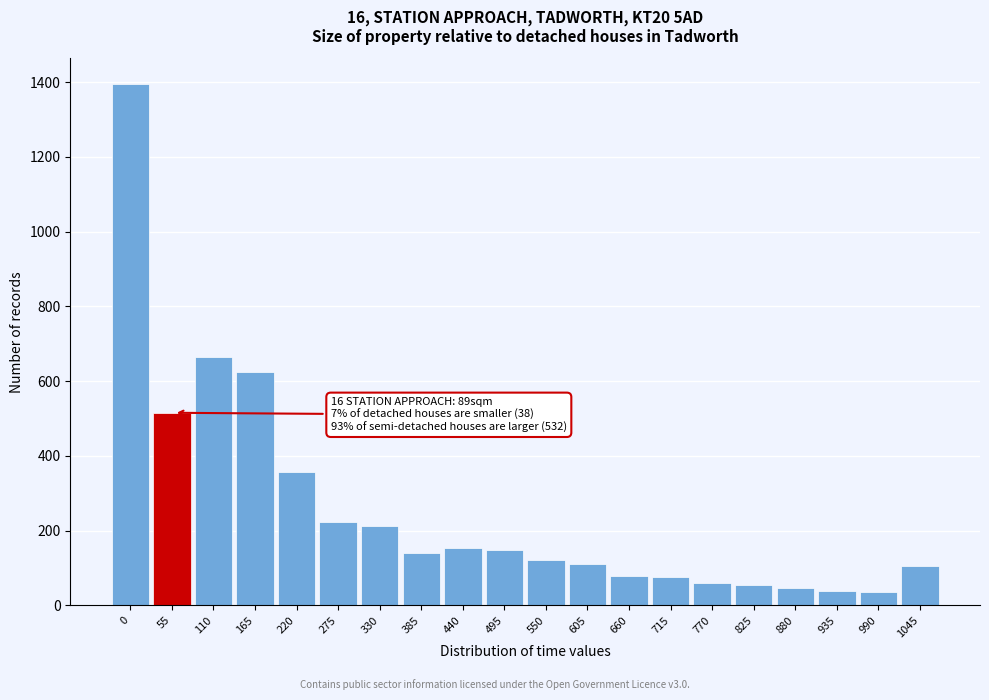

What is the value of the 11th bar from the left?

121